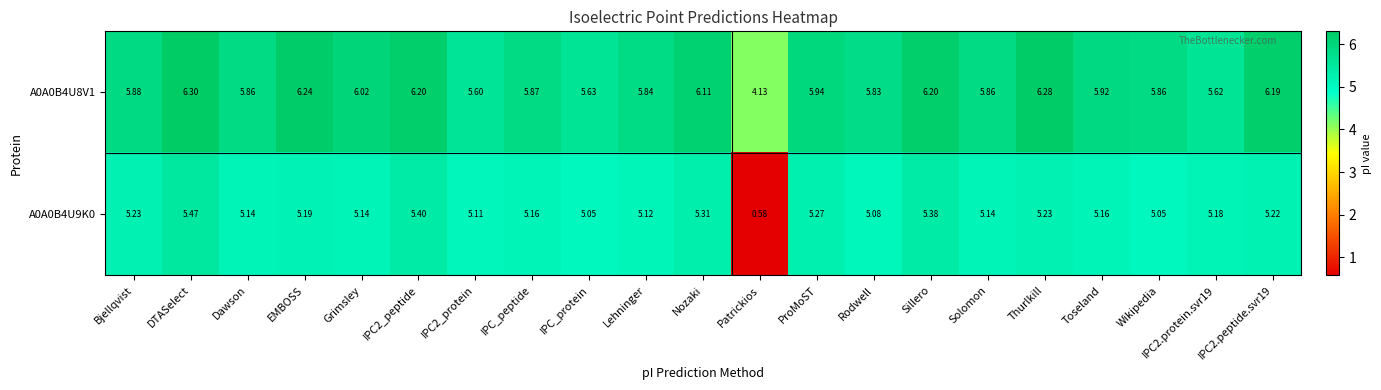

At which category does the chart reach its peak across all series?

DTASelect